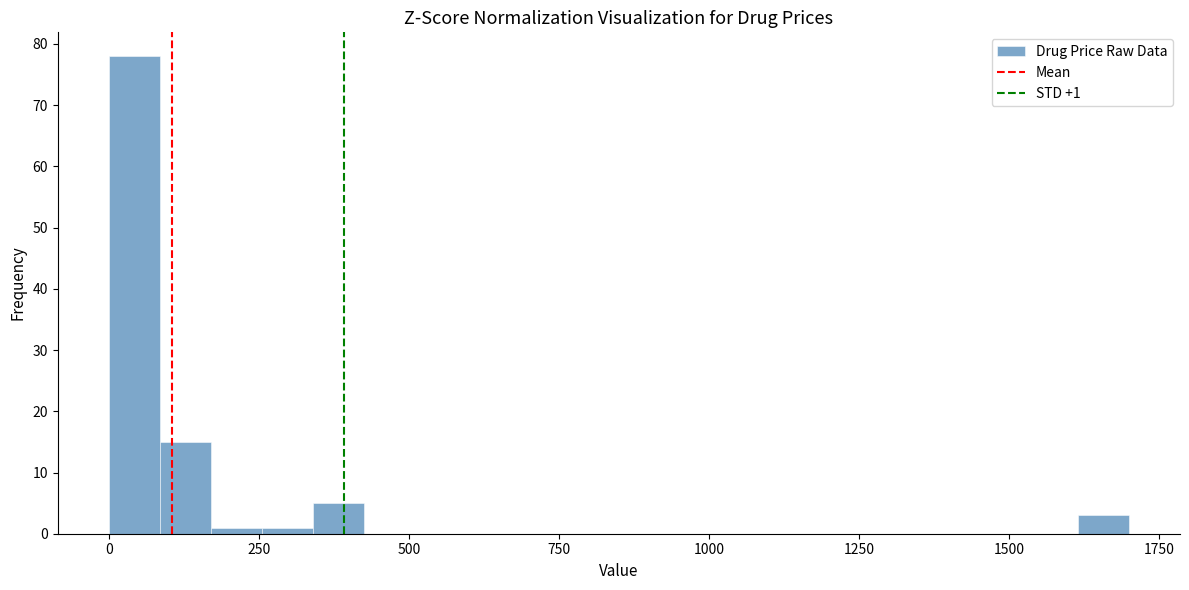

Read against the x-axis, roughly where is the centre of the tallest bar?

50